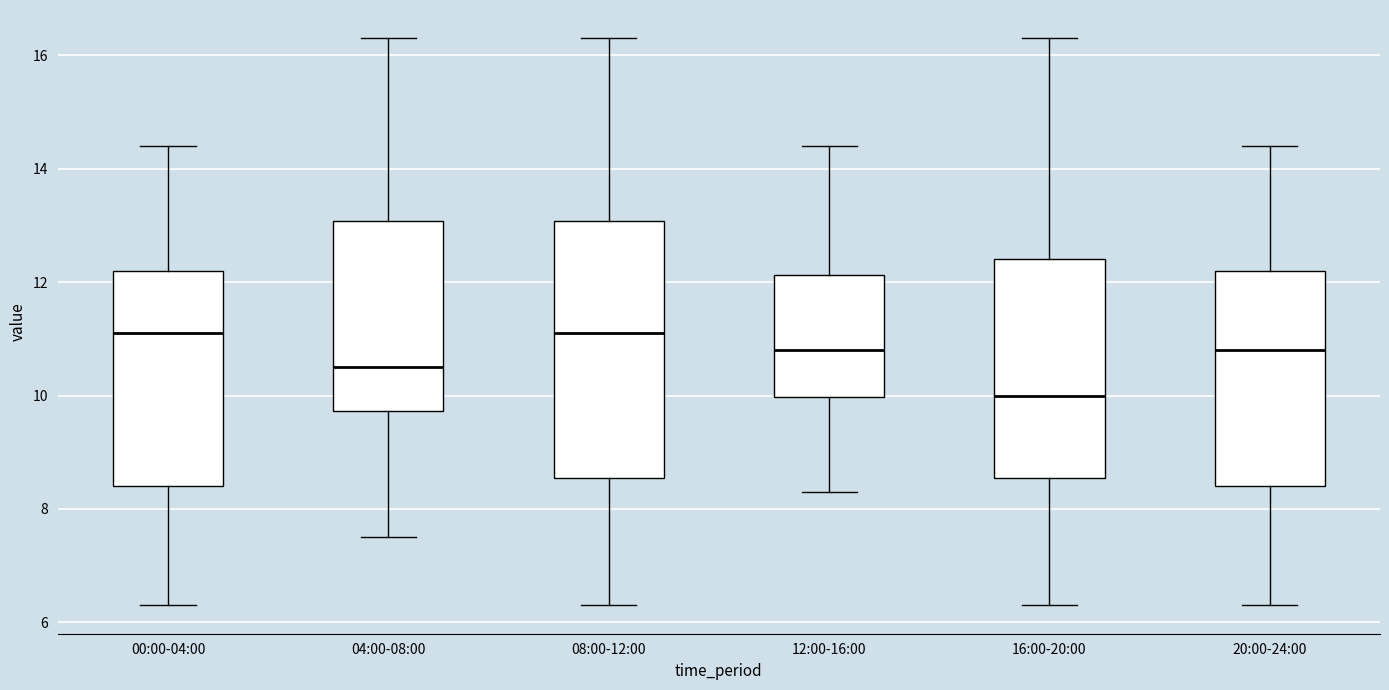

Reading left to right, read every box against the y-axis: the position of its median line, the range the box covers, and the ends of its whiskers. The values are not printed on the chart, so give them approximately, as read against the axis.

00:00-04:00: median 11.2, box 8.4 to 12.2, whiskers 6.4 to 14.4
04:00-08:00: median 10.6, box 9.8 to 13.0, whiskers 7.6 to 16.2
08:00-12:00: median 11.2, box 8.6 to 13.0, whiskers 6.4 to 16.2
12:00-16:00: median 10.8, box 10.0 to 12.2, whiskers 8.4 to 14.4
16:00-20:00: median 10.0, box 8.6 to 12.4, whiskers 6.4 to 16.2
20:00-24:00: median 10.8, box 8.4 to 12.2, whiskers 6.4 to 14.4